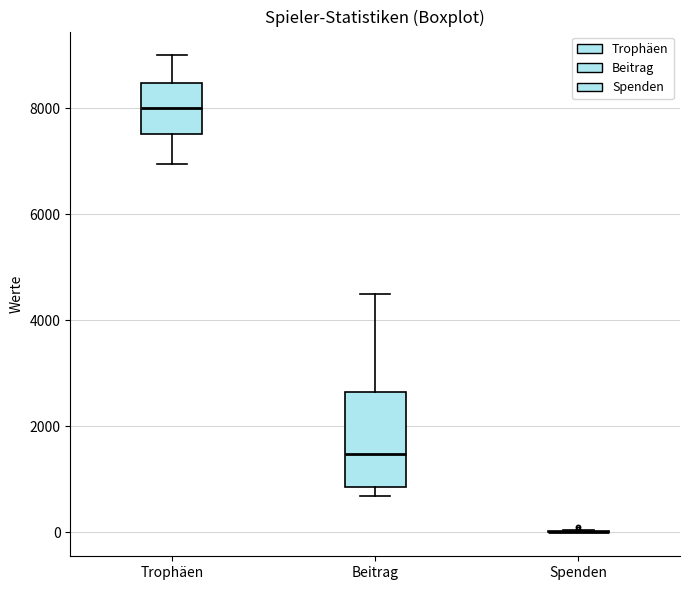

Reading left to right, read every box against the y-axis: the position of its median line, the range the box covers, and the ends of its whiskers. The values are not printed on the chart, so give them approximately, as read against the axis.

Trophäen: median 8000, box 7600 to 8400, whiskers 7000 to 9000
Beitrag: median 1400, box 800 to 2600, whiskers 600 to 4600
Spenden: box collapsed to a line at 0, whiskers 0 to 0